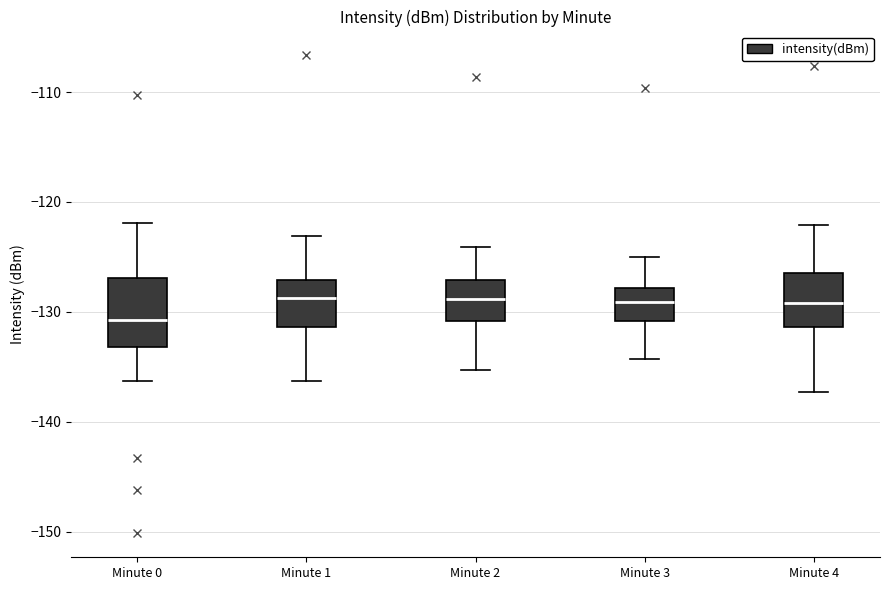

Which box has the lowest median line?

Minute 0